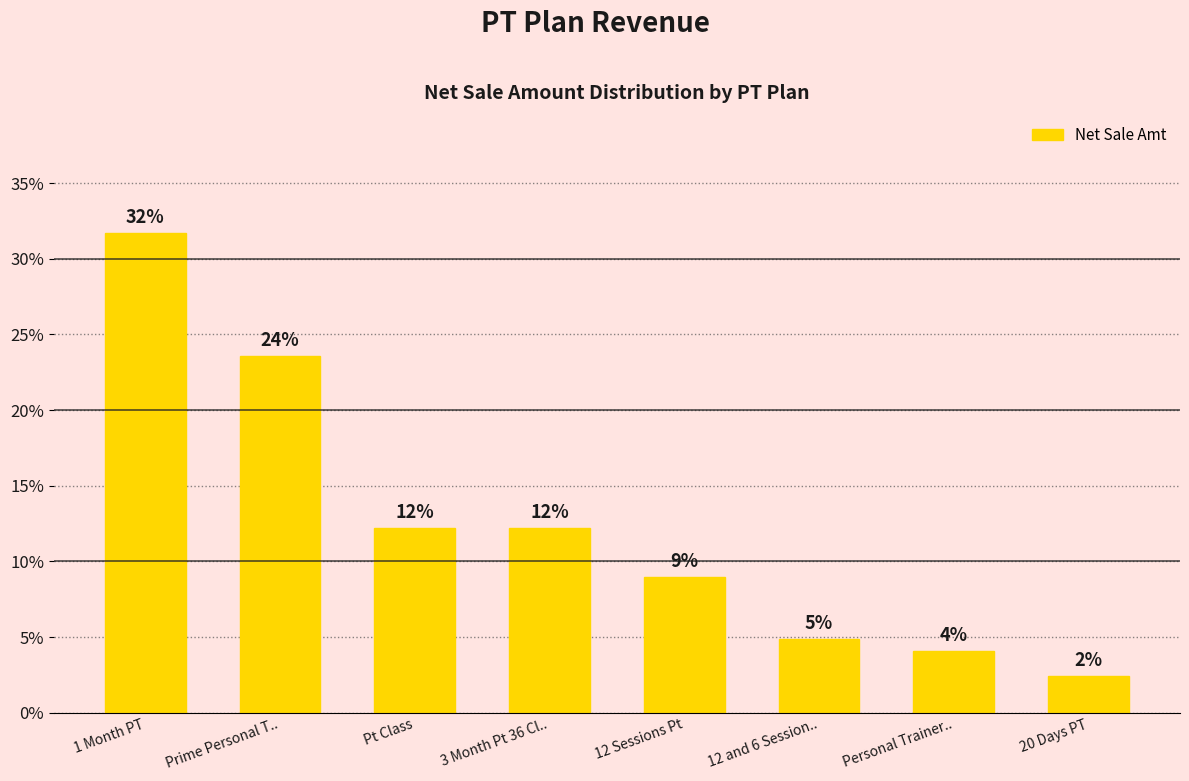

How many bars are there in total?

8